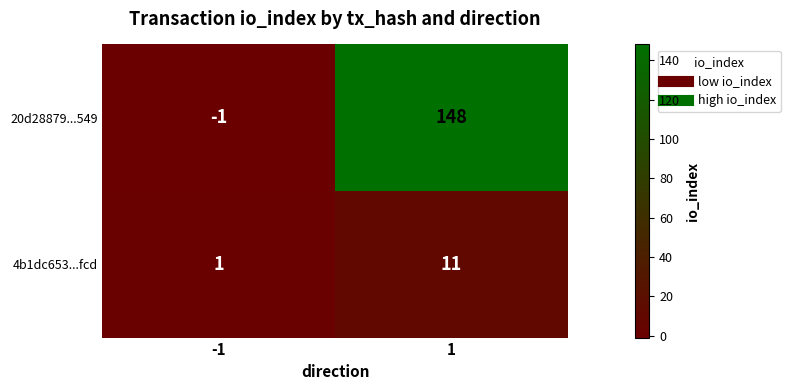

At which category is the sum across all series the highest?

1